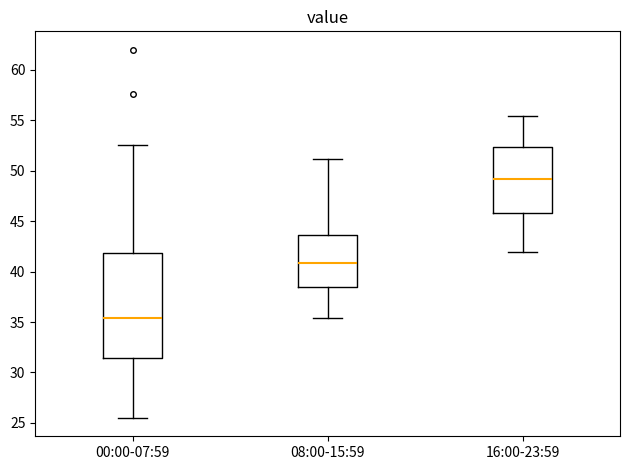

Where does the upper whisker of the box for 16:00-23:59 end on the y-axis? The values are not printed on the chart, so give them approximately, as read against the axis.

55.5